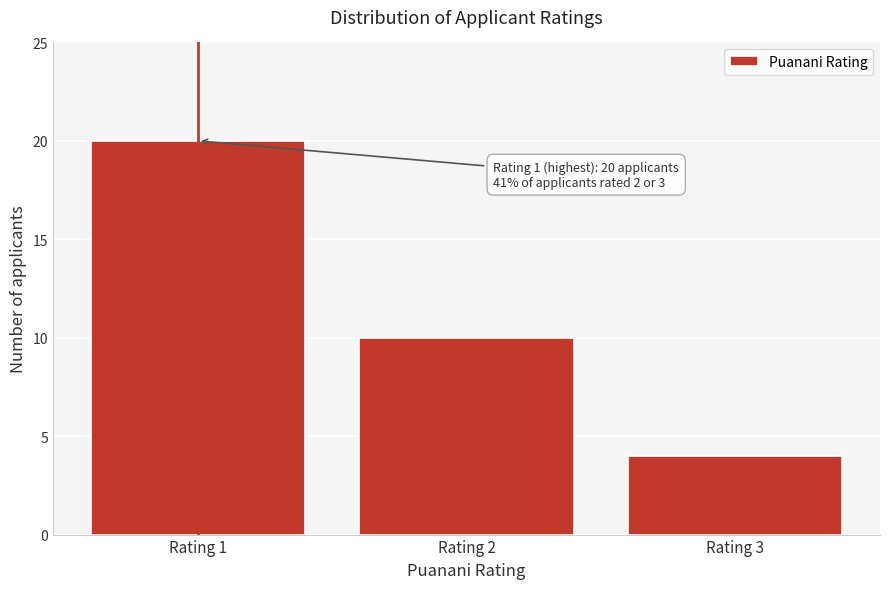

Reading left to right, what are all the values shown in this chart?

Rating 1=20	Rating 2=10	Rating 3=4